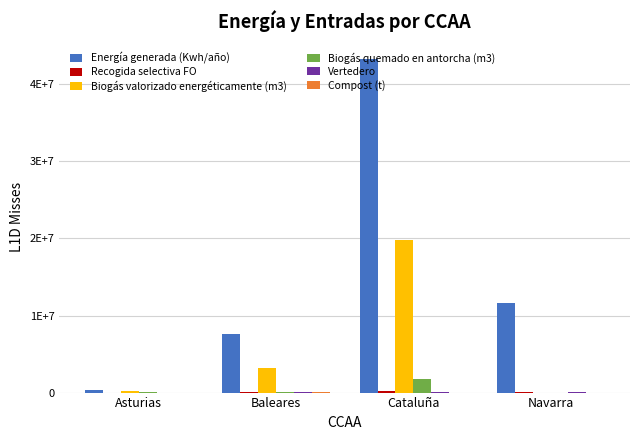

Between Navarra and Baleares, which is larger?

Navarra